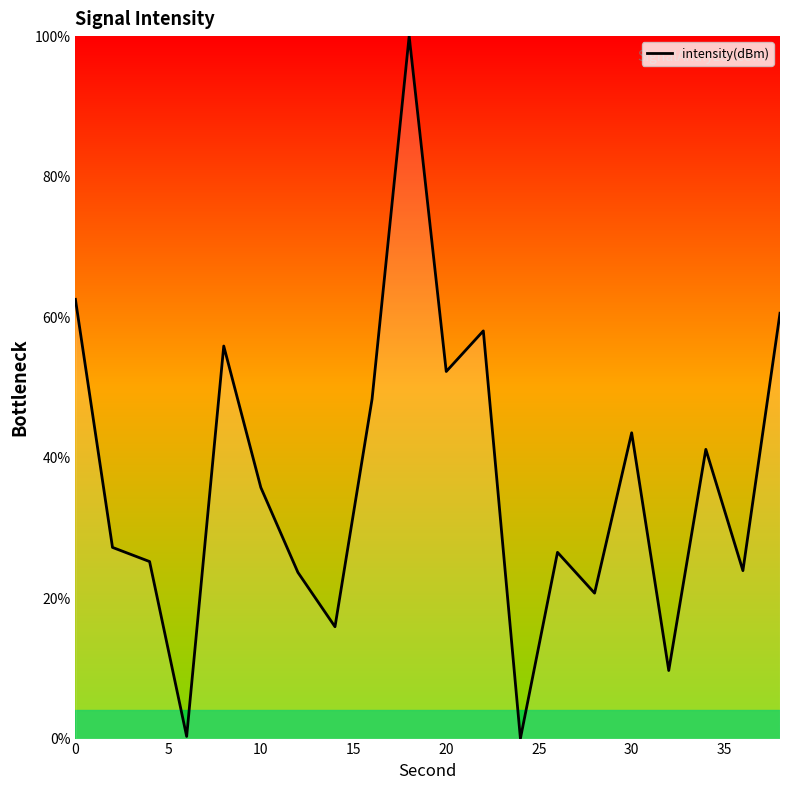

How many lines are shown in the chart?

1